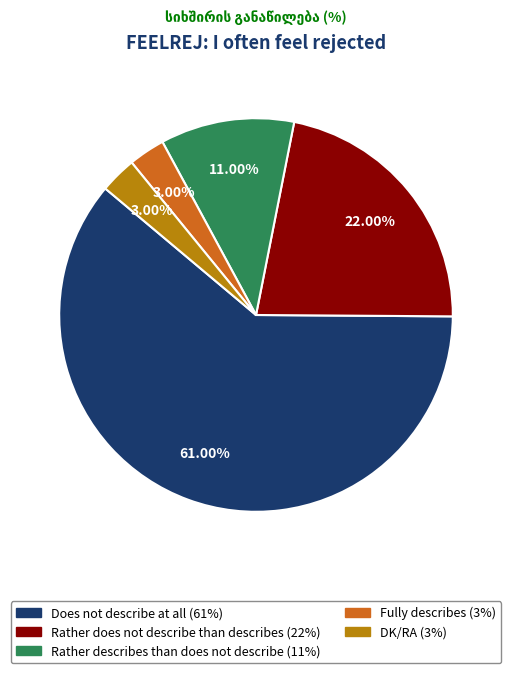

What is the largest slice in the pie chart?

Does not describe at all